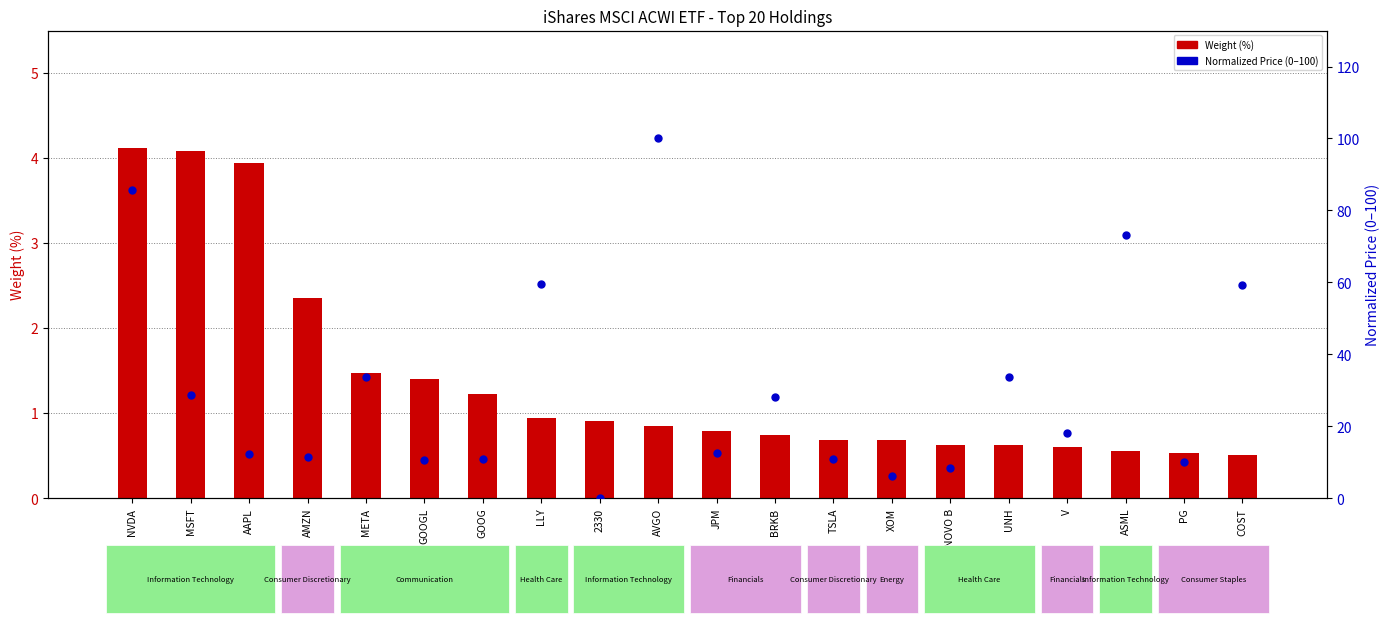

What are all the series names shown in the legend?

Weight (%), Normalized Price (0-100)